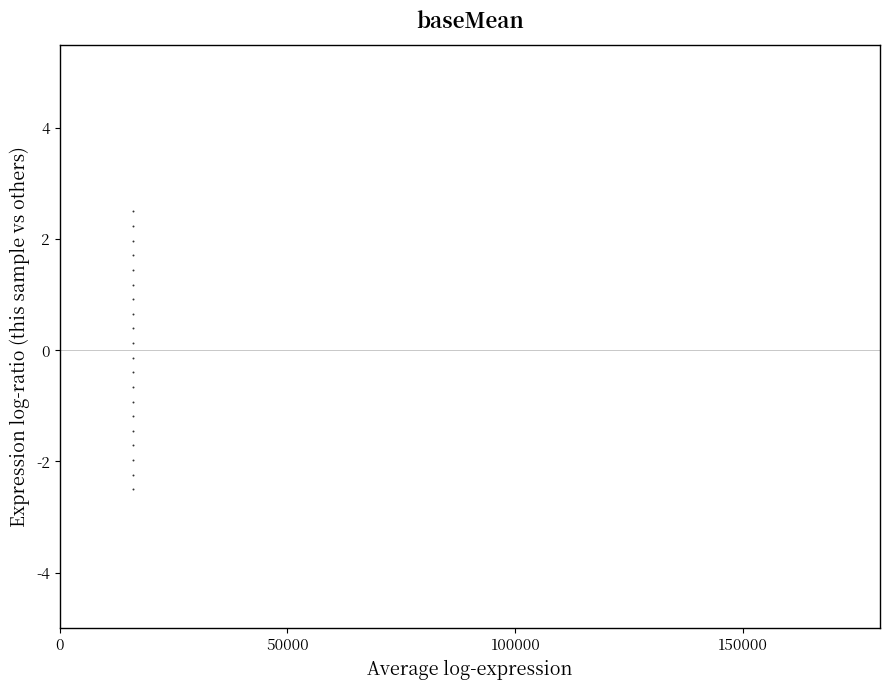

List the coordinates of all points as (X, Y) pairs, reading left to right.

(16000.0, -2.5)  (16000.0, -2.2)  (16000.0, -2.0)  (16000.0, -1.7)  (16000.0, -1.4)  (16000.0, -1.2)  (16000.0, -0.9)  (16000.0, -0.7)  (16000.0, -0.4)  (16000.0, -0.1)  (16000.0, 0.1)  (16000.0, 0.4)  (16000.0, 0.7)  (16000.0, 0.9)  (16000.0, 1.2)  (16000.0, 1.4)  (16000.0, 1.7)  (16000.0, 2.0)  (16000.0, 2.2)  (16000.0, 2.5)